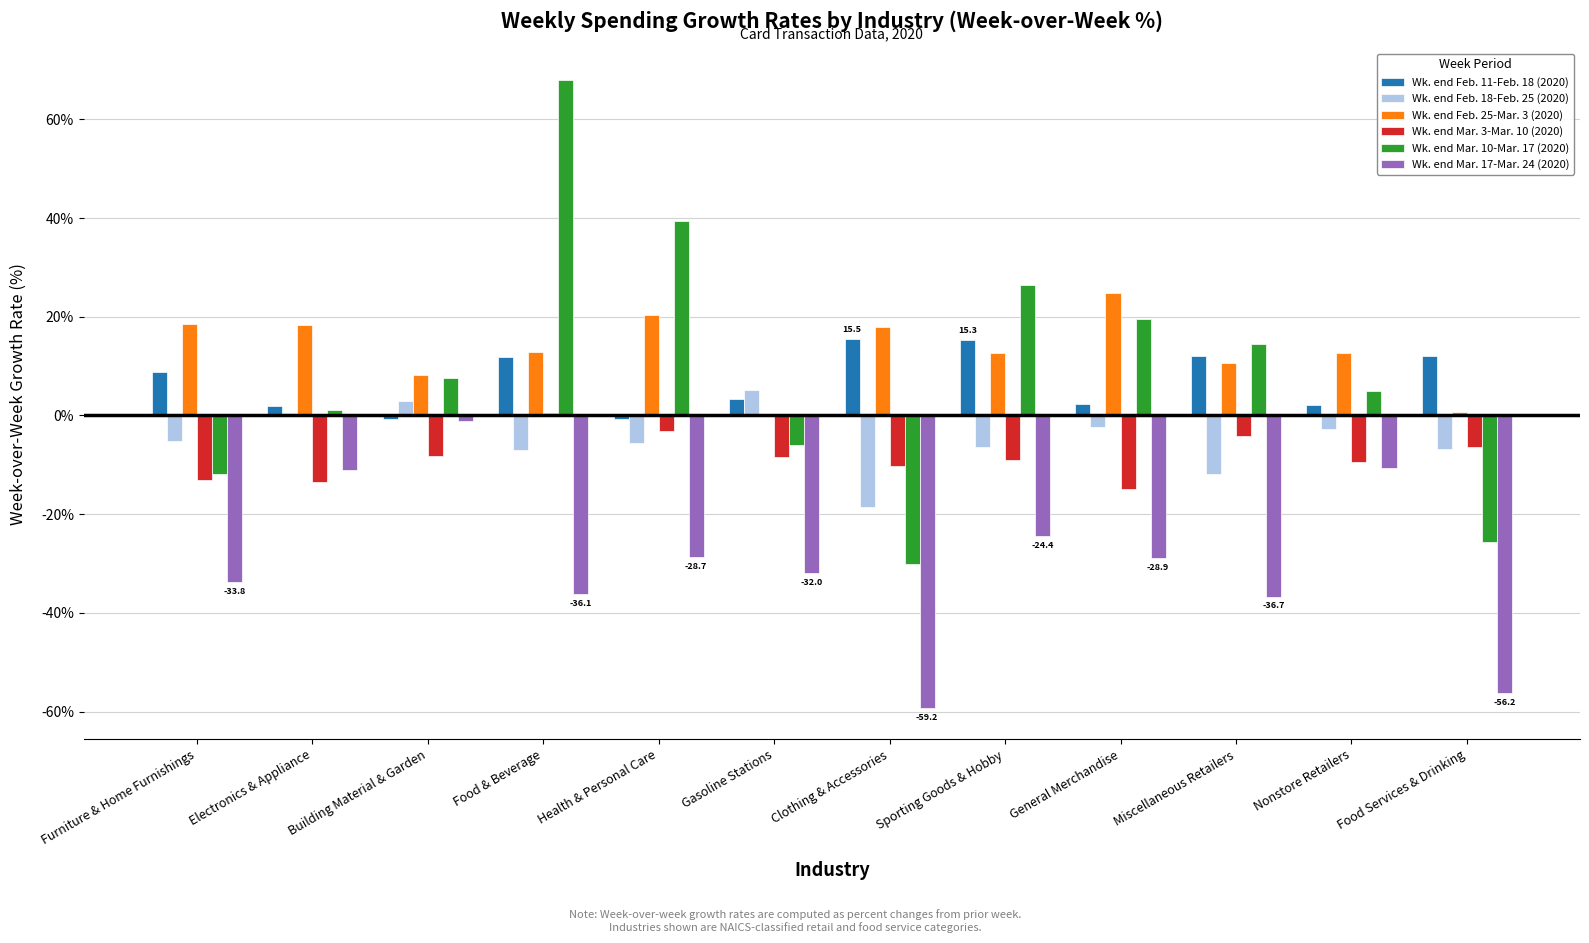

At which category does the chart reach its peak across all series?

Food & Beverage